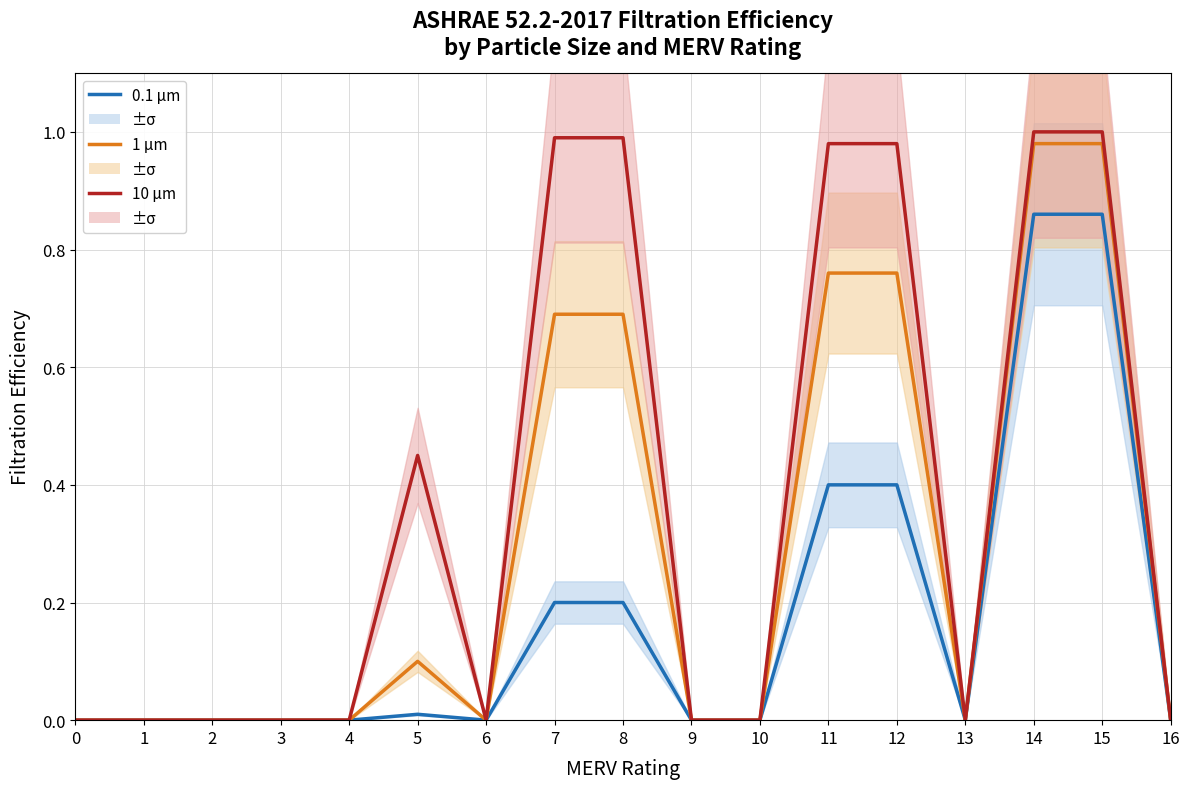

Reading left to right, extract all data points from this chart.

0.1 μm: 0=0.0	1=0.0	2=0.0	3=0.0	4=0.0	5=0.0	6=0.0	7=0.2	8=0.2	9=0.0	10=0.0	11=0.4	12=0.4	13=0.0	14=0.9	15=0.9	16=0.0
1 μm: 0=0.0	1=0.0	2=0.0	3=0.0	4=0.0	5=0.1	6=0.0	7=0.7	8=0.7	9=0.0	10=0.0	11=0.8	12=0.8	13=0.0	14=1.0	15=1.0	16=0.0
10 μm: 0=0.0	1=0.0	2=0.0	3=0.0	4=0.0	5=0.5	6=0.0	7=1.0	8=1.0	9=0.0	10=0.0	11=1.0	12=1.0	13=0.0	14=1.0	15=1.0	16=0.0